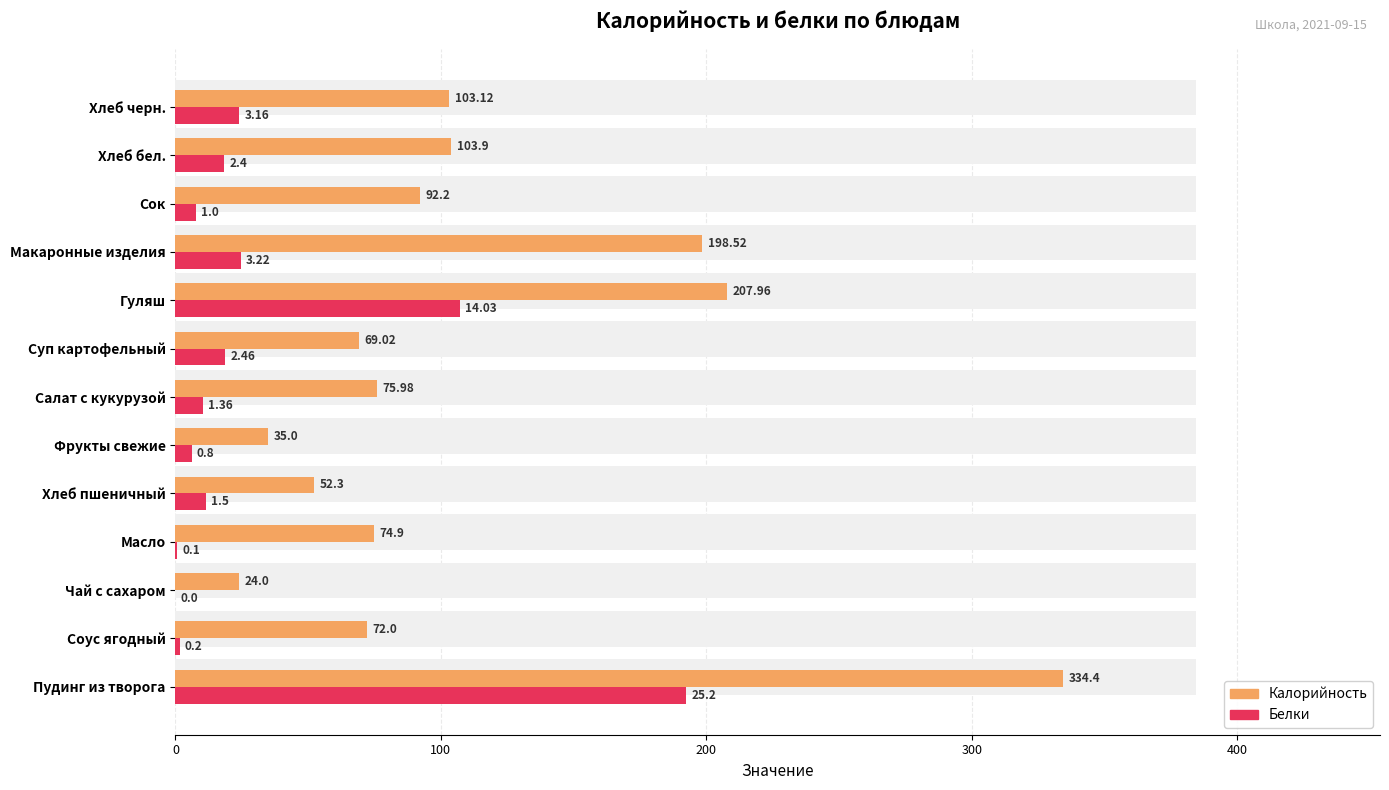

How many values in the Белки series exceed 11?

7